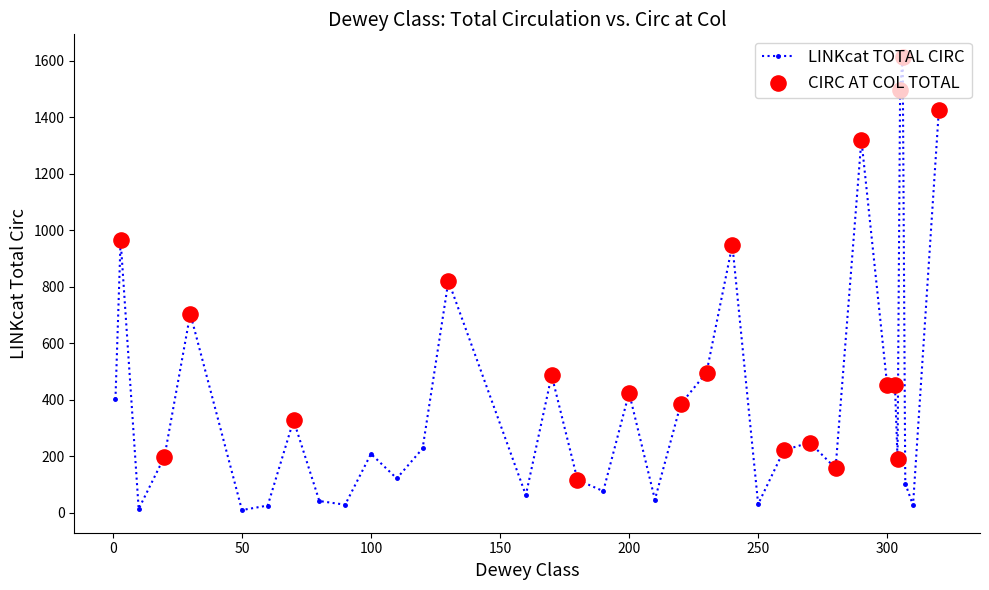

What is the difference between the maximum and minimum values?

1604